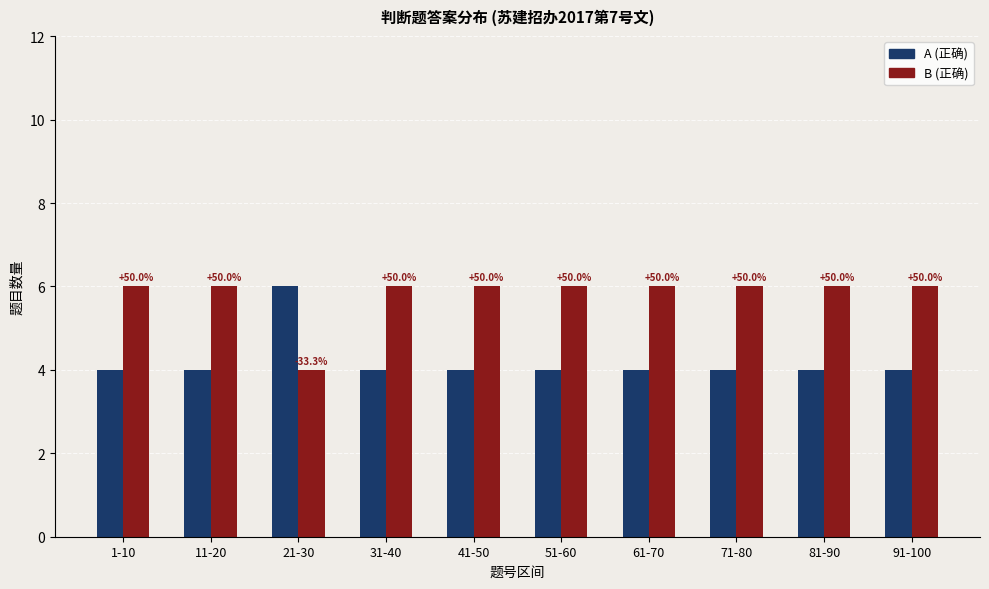

What are all the series names shown in the legend?

A (正确), B (正确)